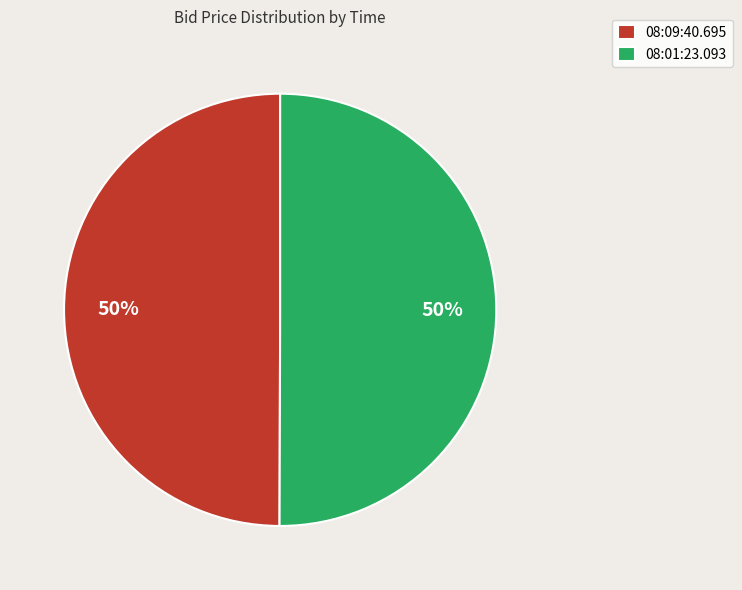

Approximately how many times larger is the value at 08:09:40.695 compared to 08:01:23.093?

1.0